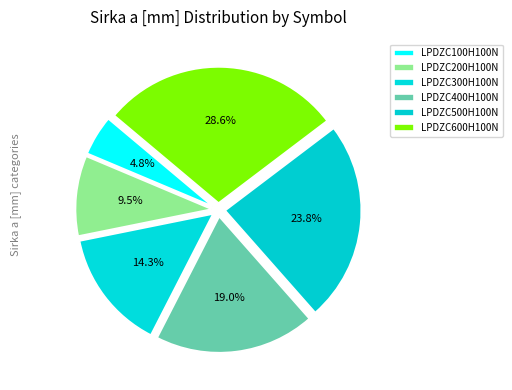

Count the number of slices in the pie.

6